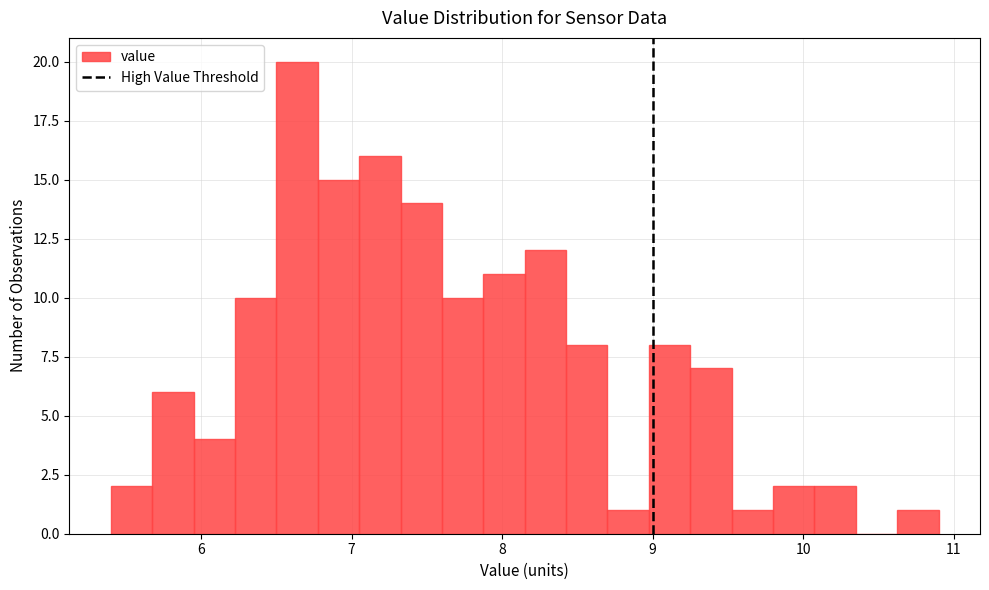

Around what value on the x-axis is the tallest bar? Give the approximate position of its centre, as read against the axis.

6.6